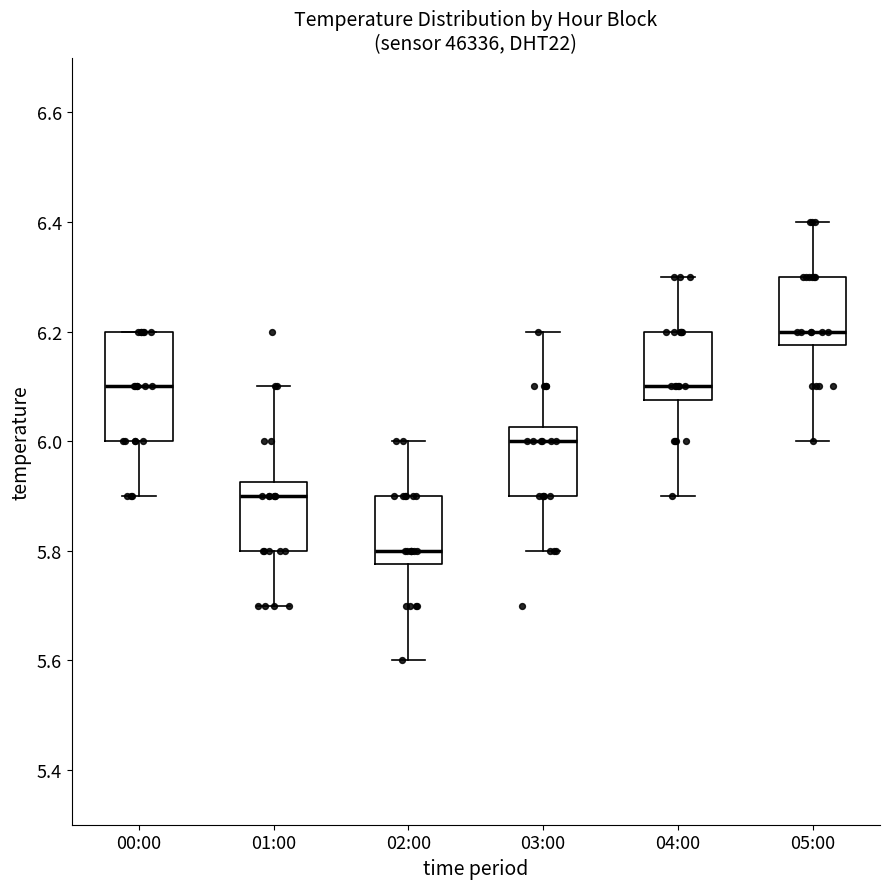

Which box's median line is the lowest?

02:00